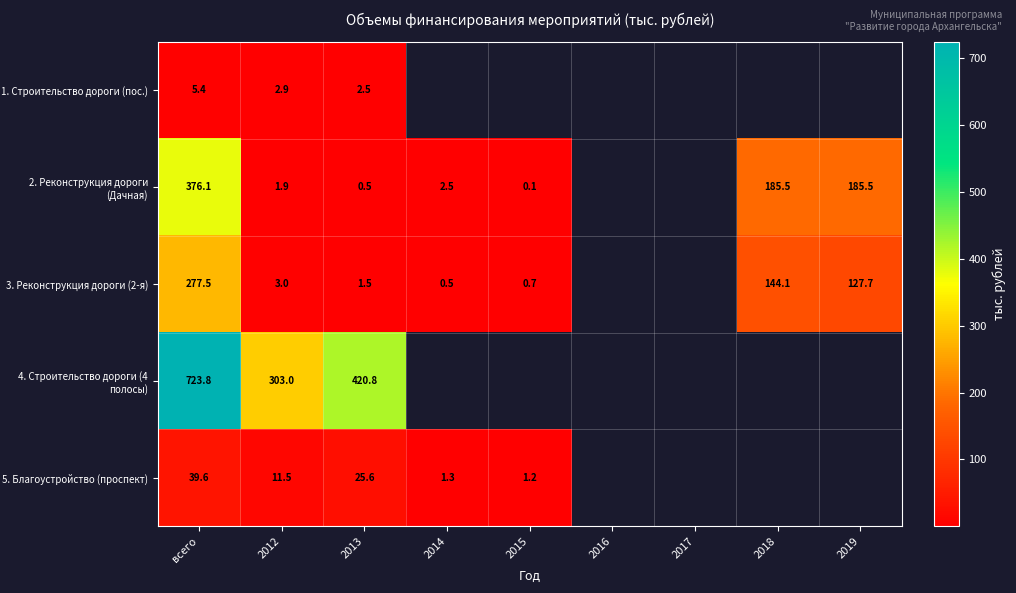

What is the minimum value shown in the chart?

0.1